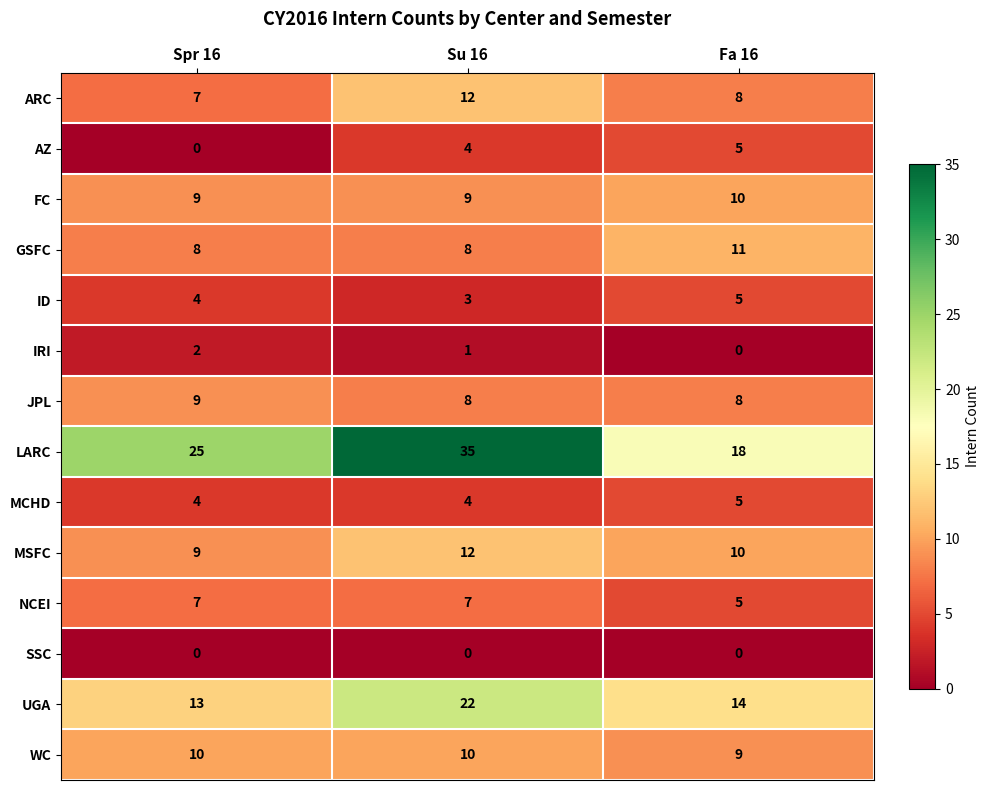

What is the total value across all series at Fa 16?

108